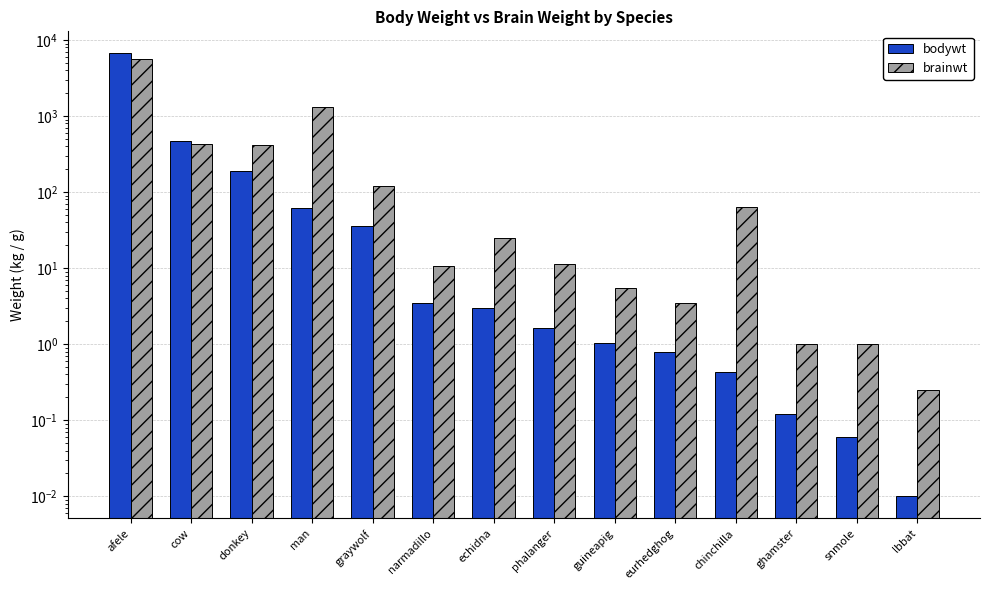

Which series has the largest total across all categories?

brainwt